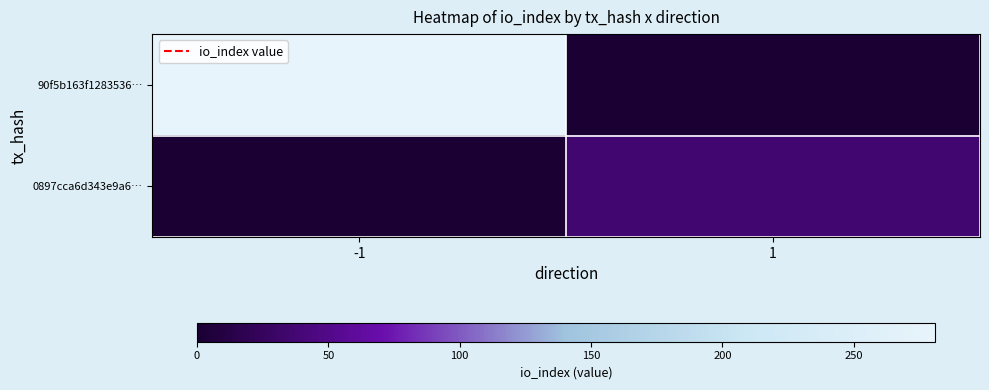

How many series are shown in this chart?

2